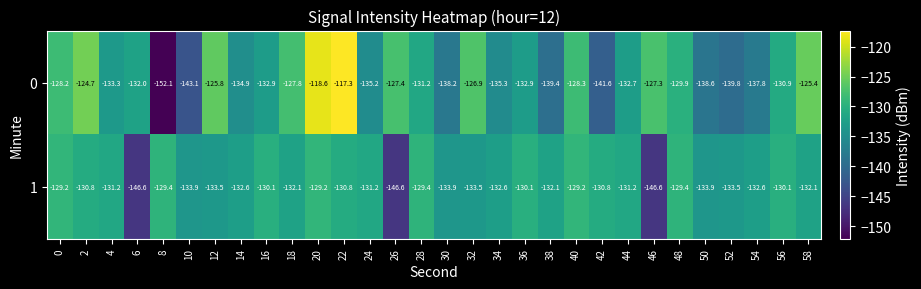

What is the total value across all series at 4?

-264.5